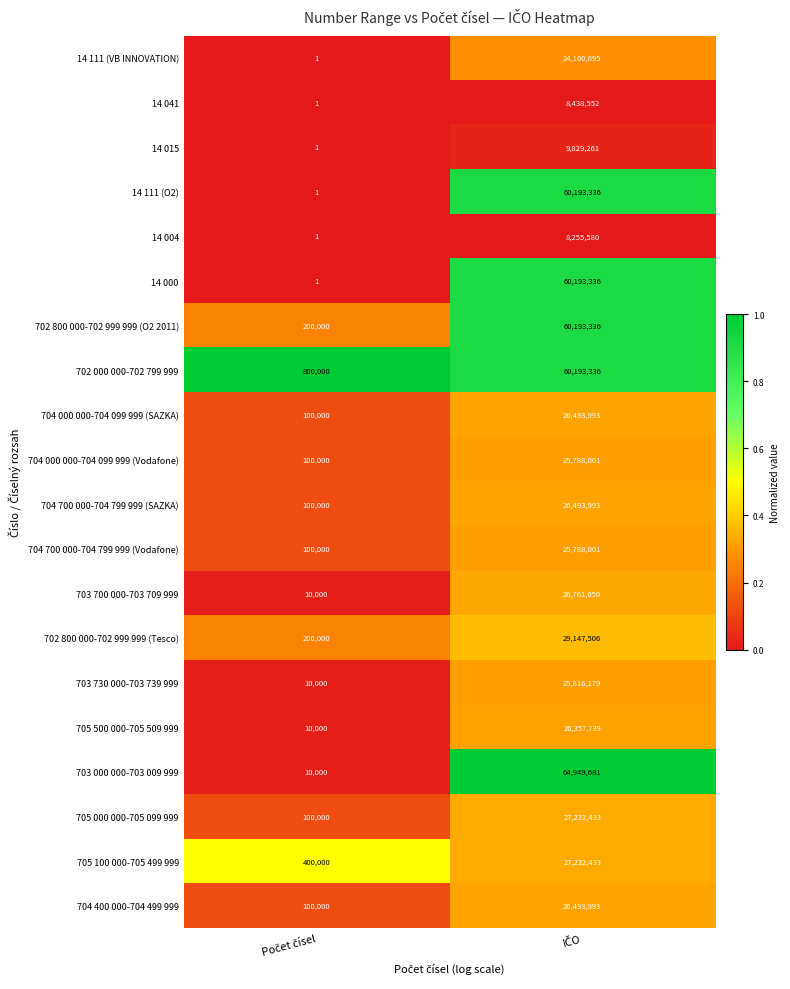

What is the maximum value for 704 400 000-704 499 999?

26493993